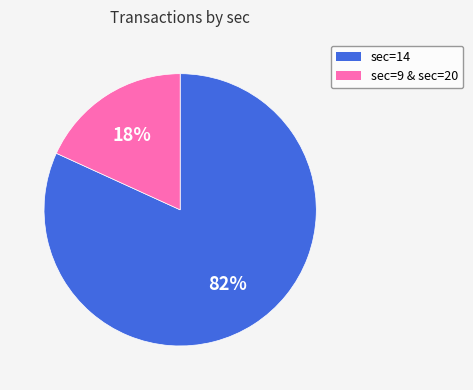

Count the number of slices in the pie.

2